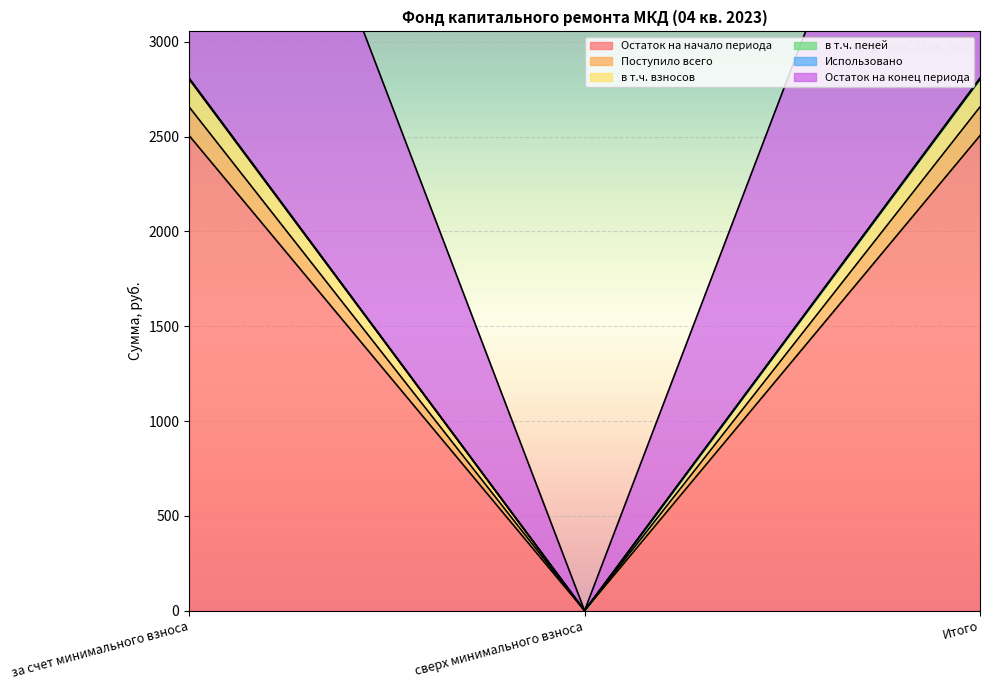

At which category does the chart reach its peak across all series?

за счет минимального взноса